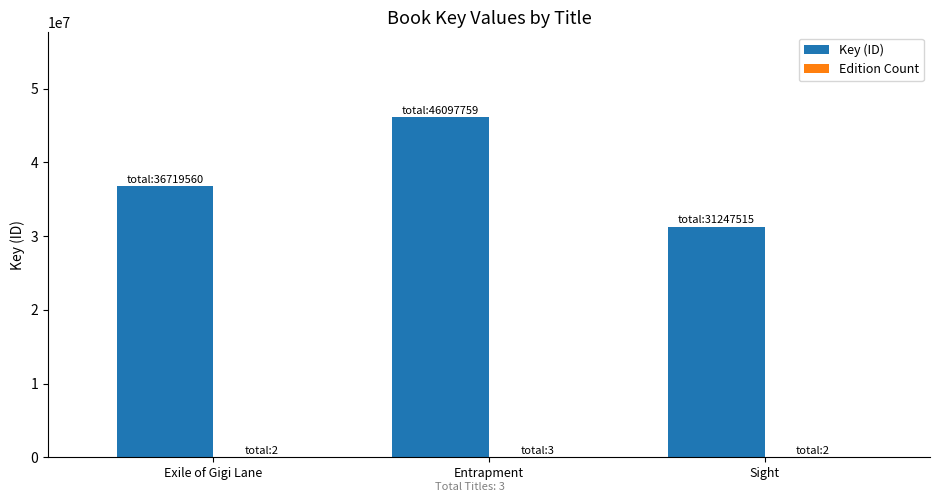

What is the sum of all Key (ID) values?

114064834